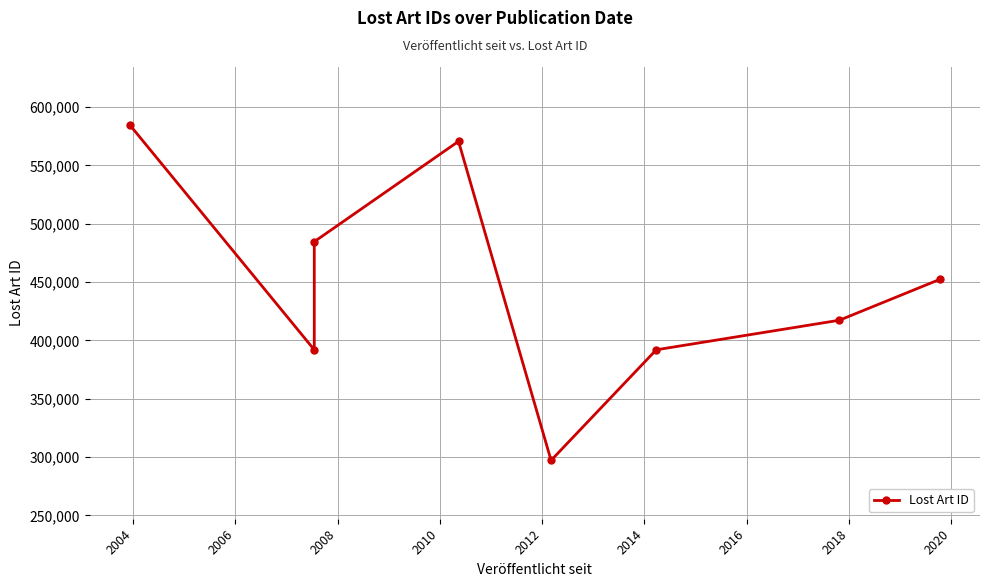

What is the greatest value displayed?

584373